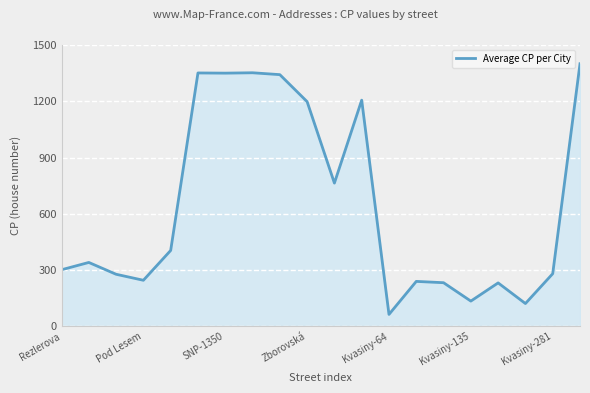

What is the smallest value displayed?

64